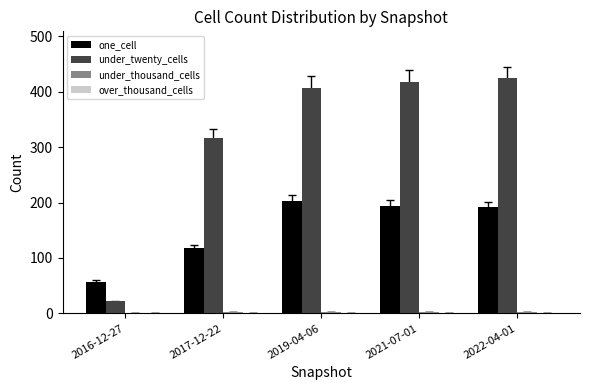

Are the bars horizontal?

No